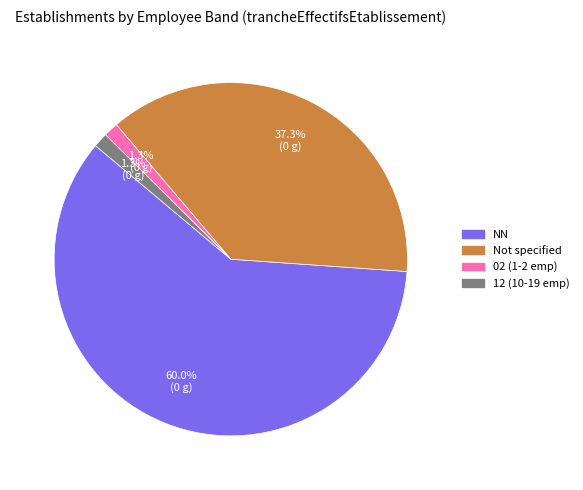

To the nearest percent, what is the difference between the largest and smallest slice percentages?

59%